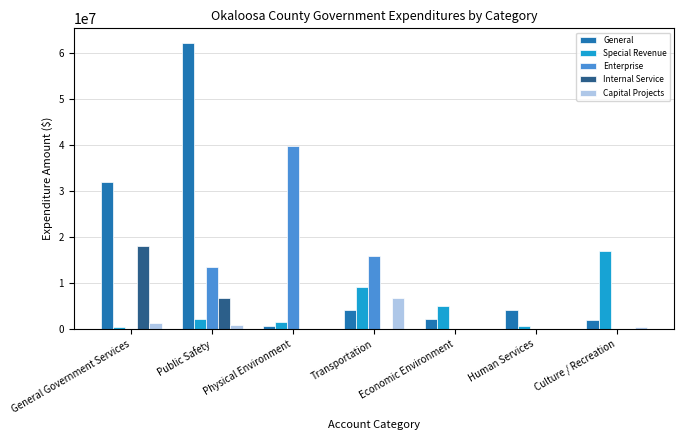

Between Physical Environment and Culture / Recreation, which series saw the biggest shift?

Enterprise